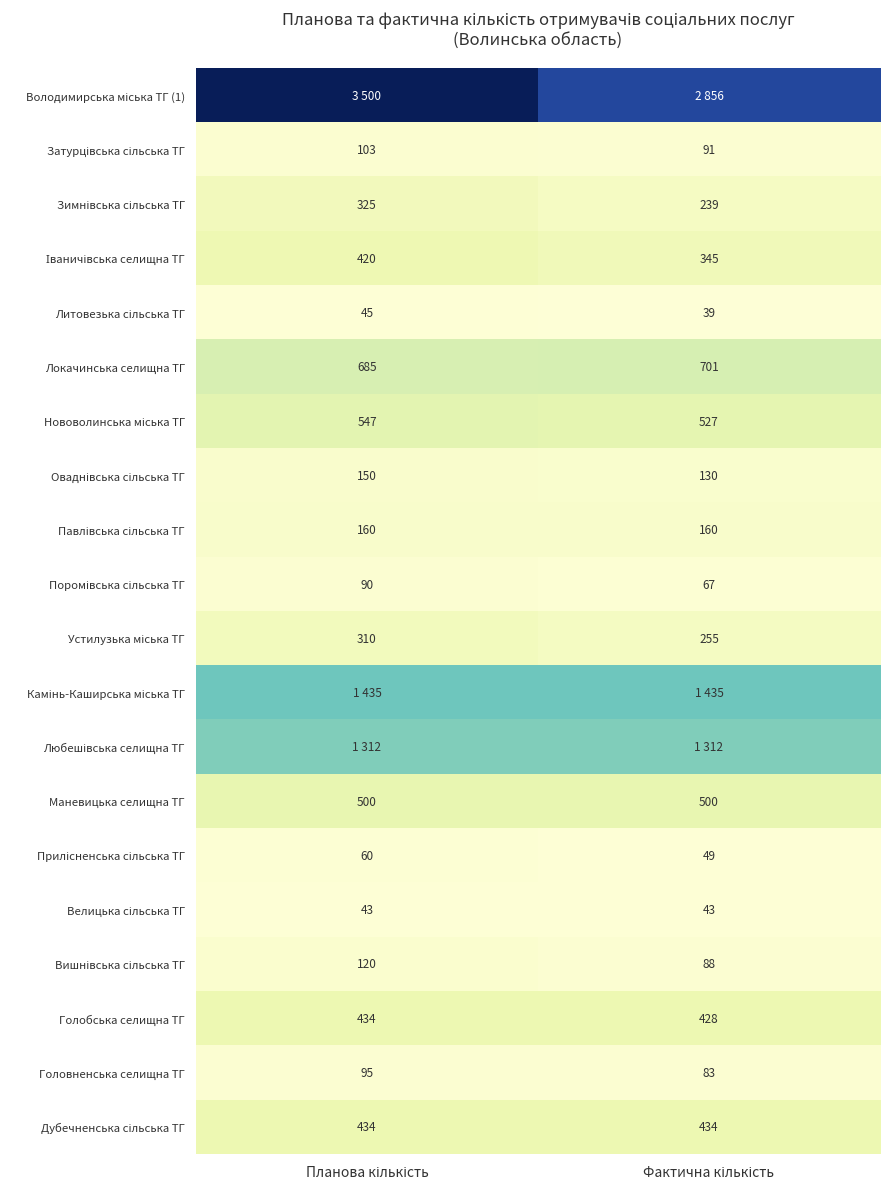

At how many categories does at least one series exceed 2282?

2